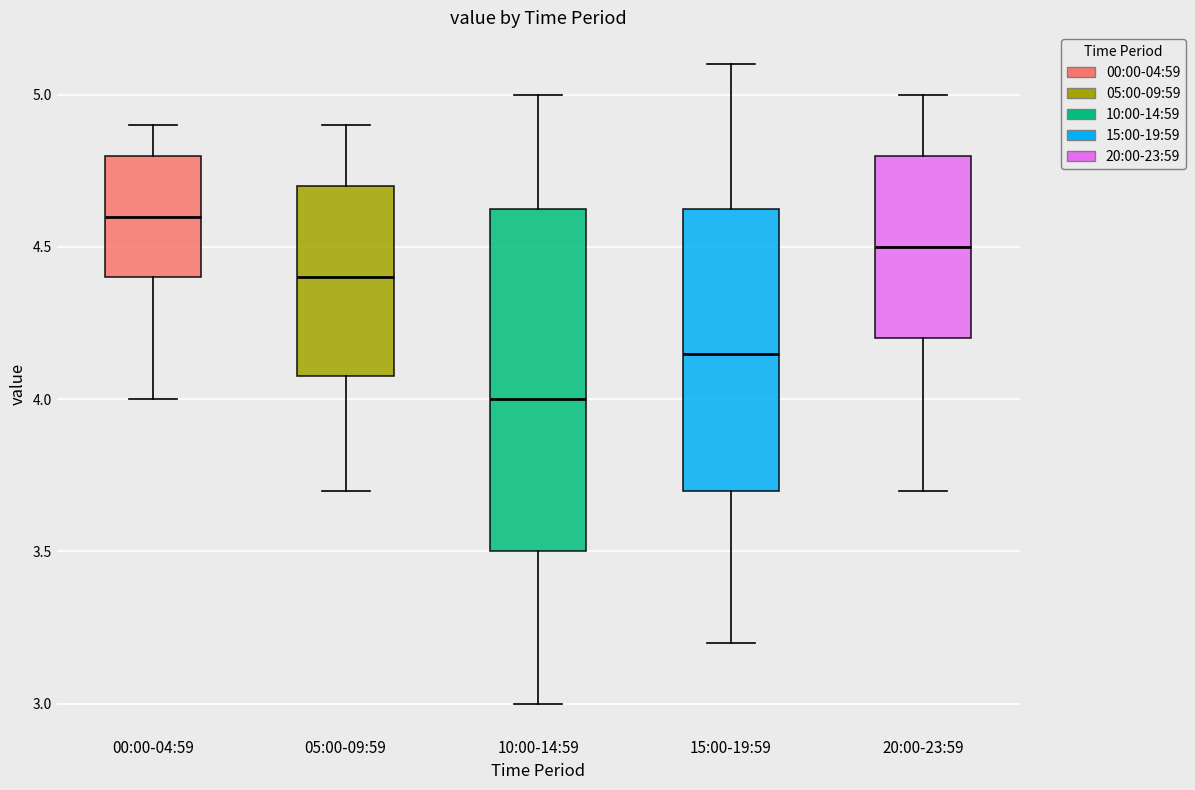

Where does the median line of the box for 15:00-19:59 sit on the y-axis? The values are not printed on the chart, so give them approximately, as read against the axis.

4.15